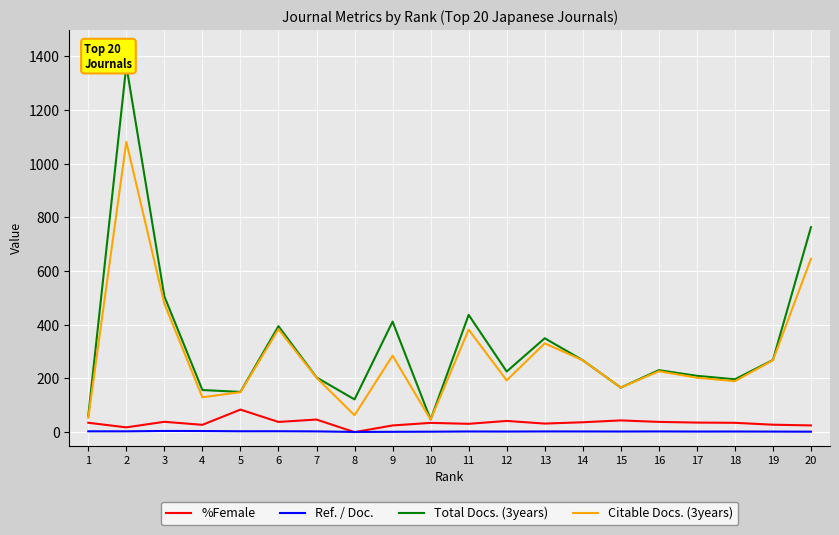

Reading left to right, what are all the values shown in this chart?

%Female: 1=35.0	2=17.9	3=38.7	4=27.3	5=84.0	6=38.1	7=47.0	8=0.0	9=25.0	10=34.6	11=31.1	12=41.8	13=32.0	14=36.9	15=43.8	16=38.2	17=35.7	18=34.8	19=27.8	20=25.1
Ref. / Doc.: 1=3.1	2=3.1	3=4.4	4=4.2	5=3.3	6=3.4	7=2.8	8=0.8	9=1.3	10=1.7	11=2.5	12=2.2	13=2.6	14=2.5	15=2.3	16=2.6	17=2.2	18=2.4	19=2.1	20=1.8
Total Docs. (3years): 1=61.0	2=1366.0	3=506.0	4=157.0	5=150.0	6=395.0	7=204.0	8=122.0	9=412.0	10=47.0	11=437.0	12=226.0	13=350.0	14=268.0	15=166.0	16=231.0	17=210.0	18=197.0	19=269.0	20=764.0
Citable Docs. (3years): 1=54.0	2=1082.0	3=479.0	4=130.0	5=149.0	6=384.0	7=203.0	8=63.0	9=285.0	10=47.0	11=382.0	12=193.0	13=331.0	14=268.0	15=166.0	16=227.0	17=203.0	18=190.0	19=268.0	20=646.0